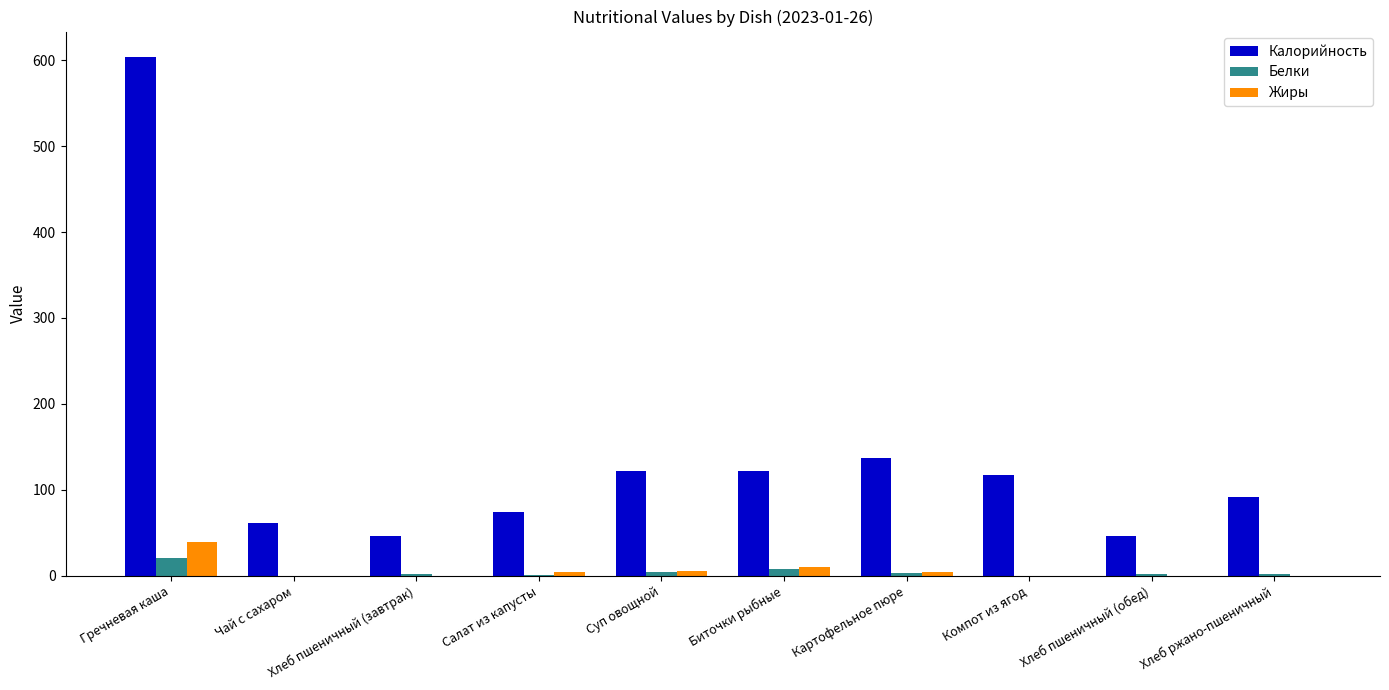

Is the value of Жиры at Гречневая каша greater than the value of Калорийность at Суп овощной?

No